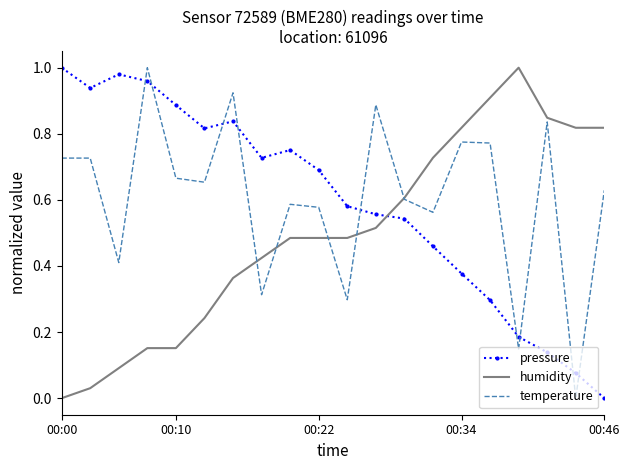

True or false: humidity and pressure intersect in this chart.

True